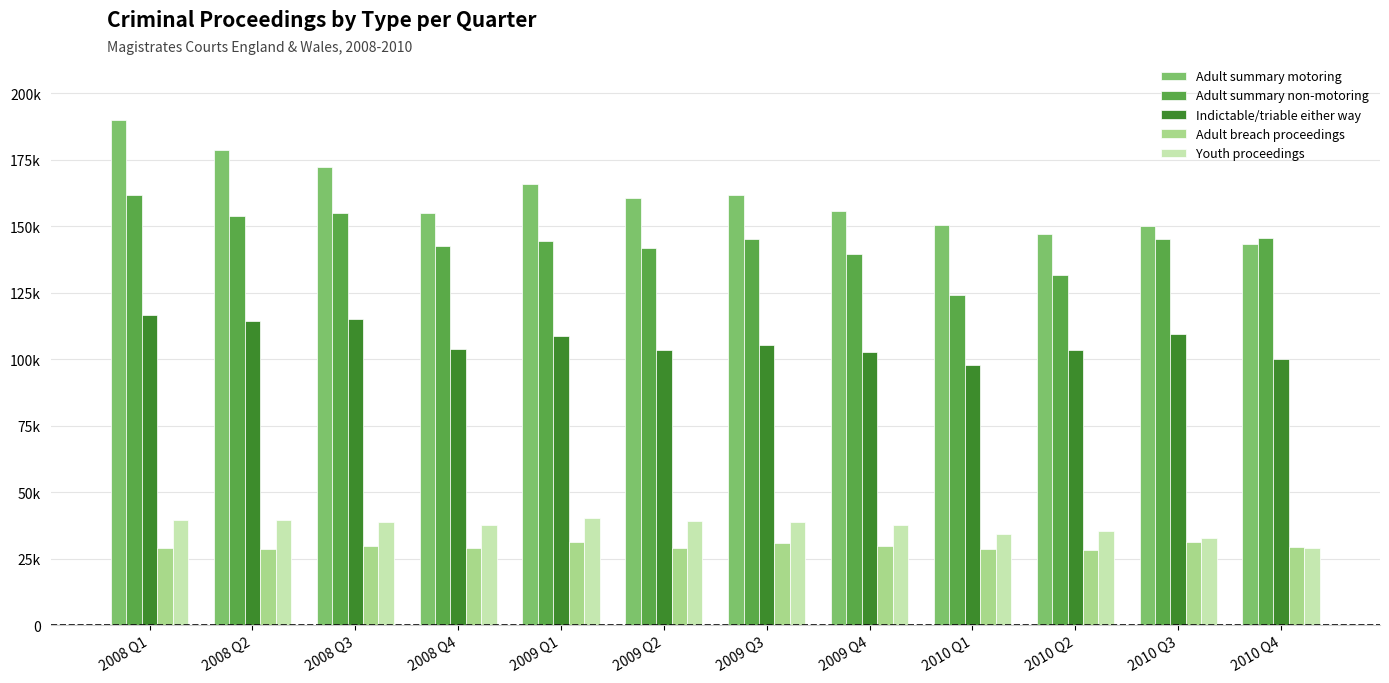

What is the highest value of the Adult breach proceedings series?

31393